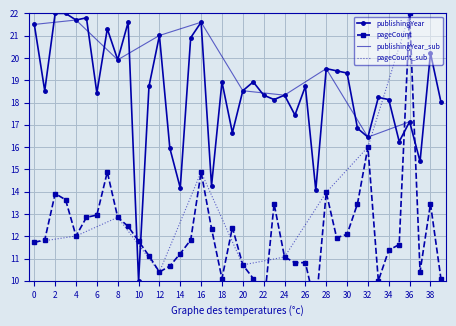

True or false: publishingYear and pageCount intersect in this chart.

True